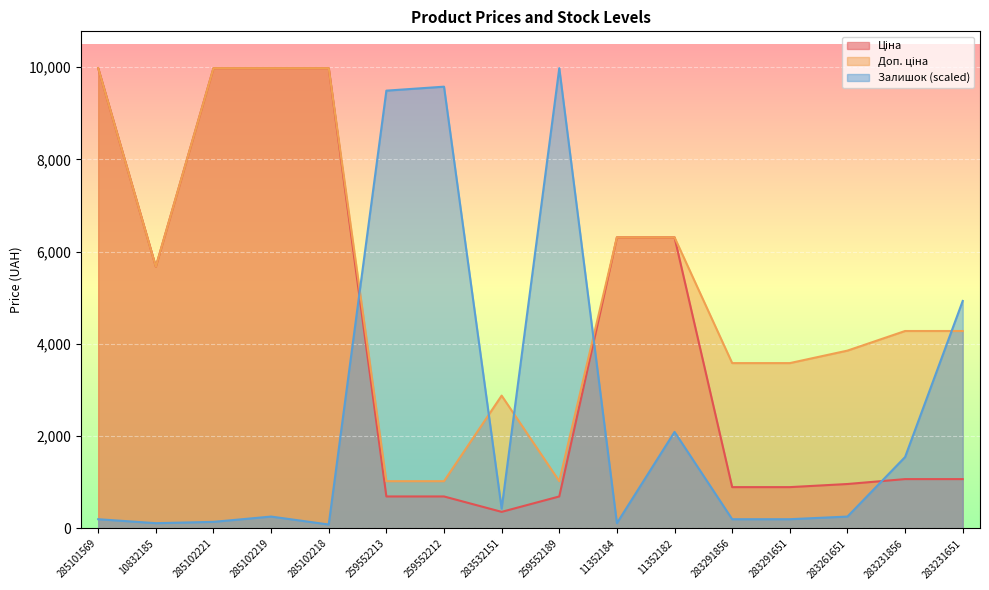

Rank the series by their average value, from lowest to highest.

Залишок, Ціна, Доп. ціна